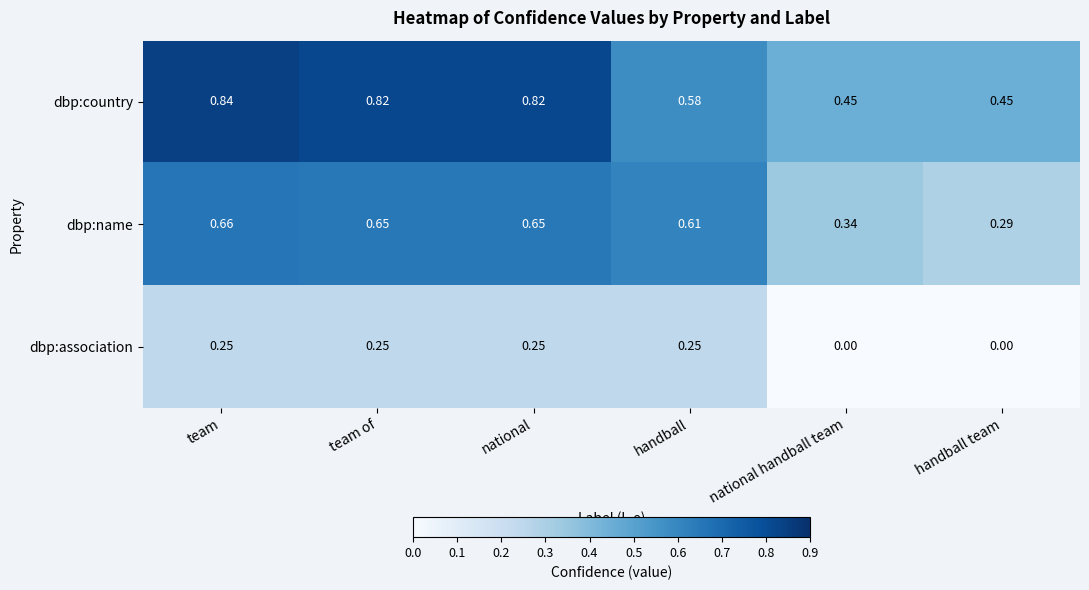

List the series in order of their peak value, lowest first.

dbp:association, dbp:name, dbp:country